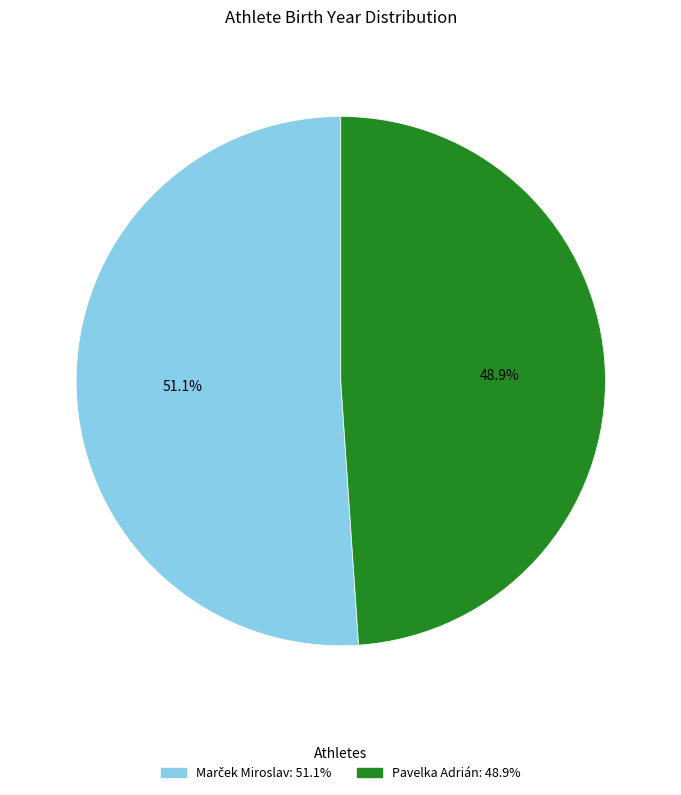

To the nearest percent, what is the difference between the largest and smallest slice percentages?

2%